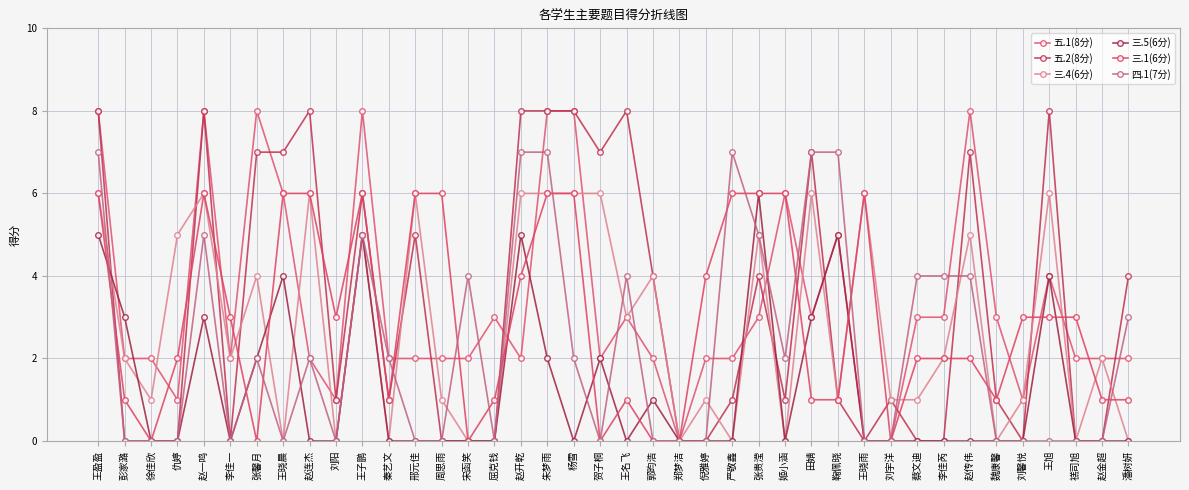

At 刘阳, list the series in order from smallest to largest.

三.4(6分), 三.5(6分), 四.1(7分), 五.1(8分), 五.2(8分), 三.1(6分)